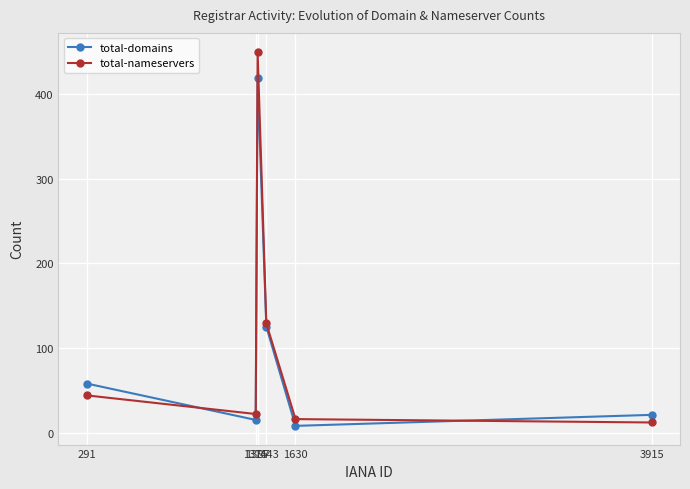

After their last crossing, which series has the higher values: total-domains or total-nameservers?

total-domains